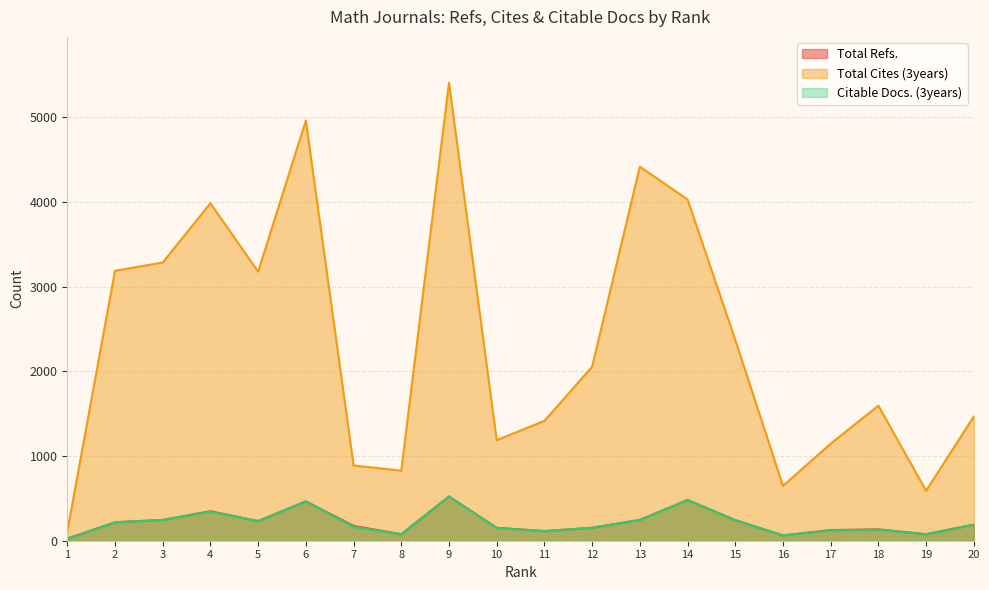

What is the difference between the Total Refs. values at 14 and 18?

347